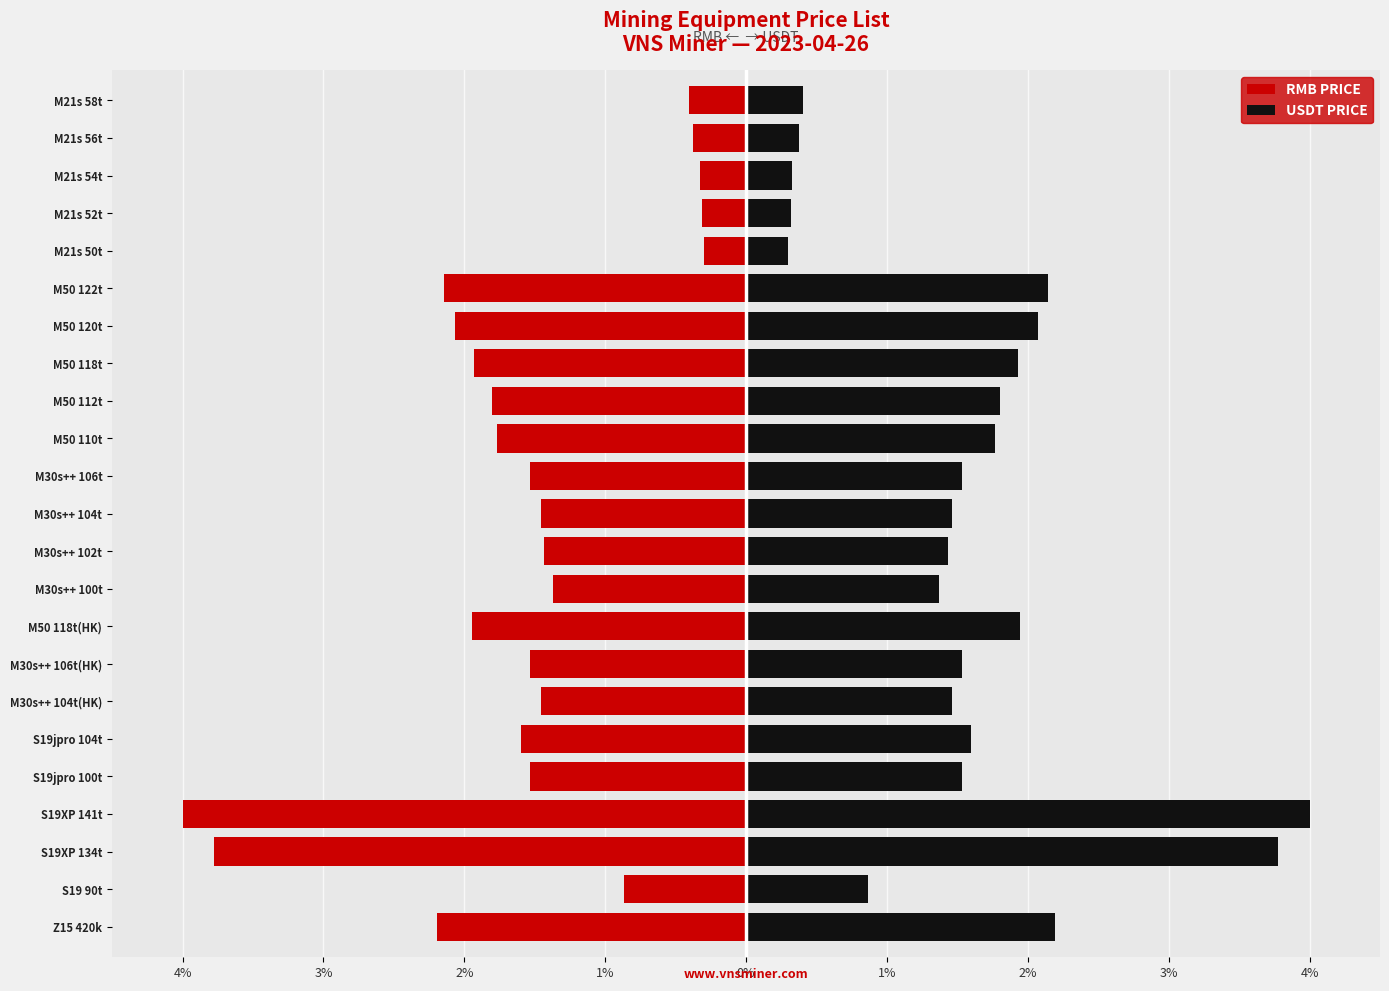

Is it true that USDT PRICE equals 1.5 at S19jpro 100t?

True